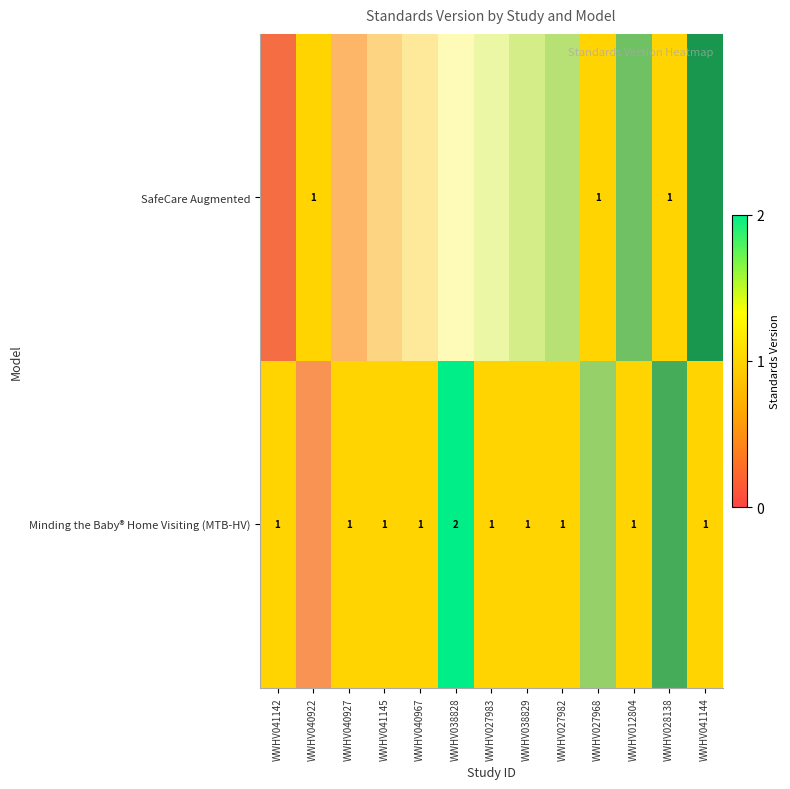

At how many categories does at least one series exceed 1?

1